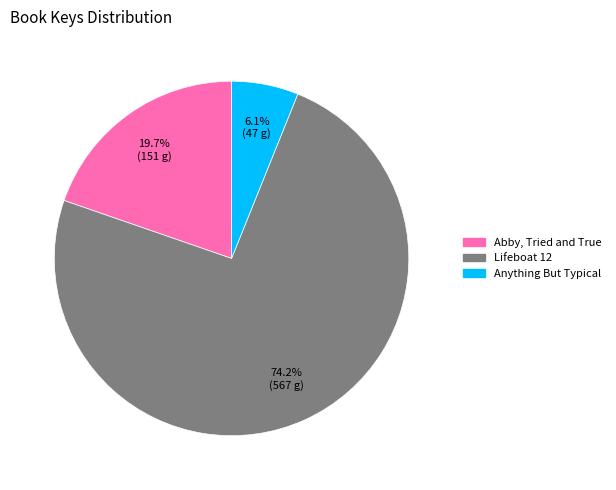

Is there any slice that represents more than half of the pie?

Yes